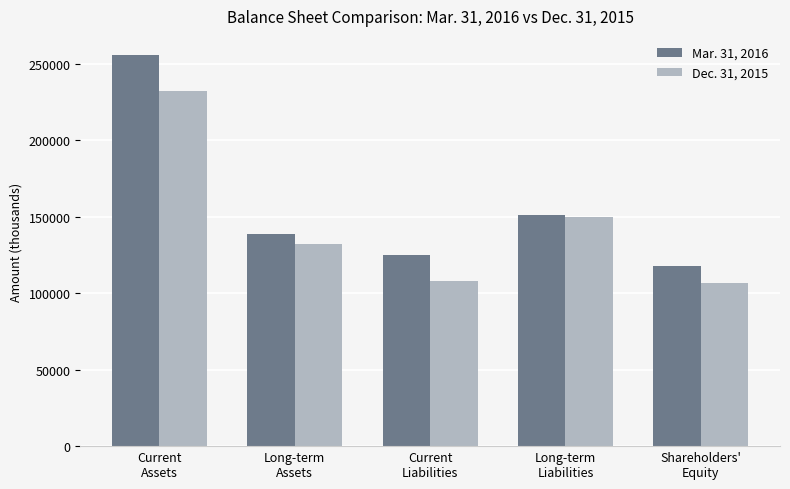

Is it true that Mar. 31, 2016 equals 255307 at Current
Assets?

True